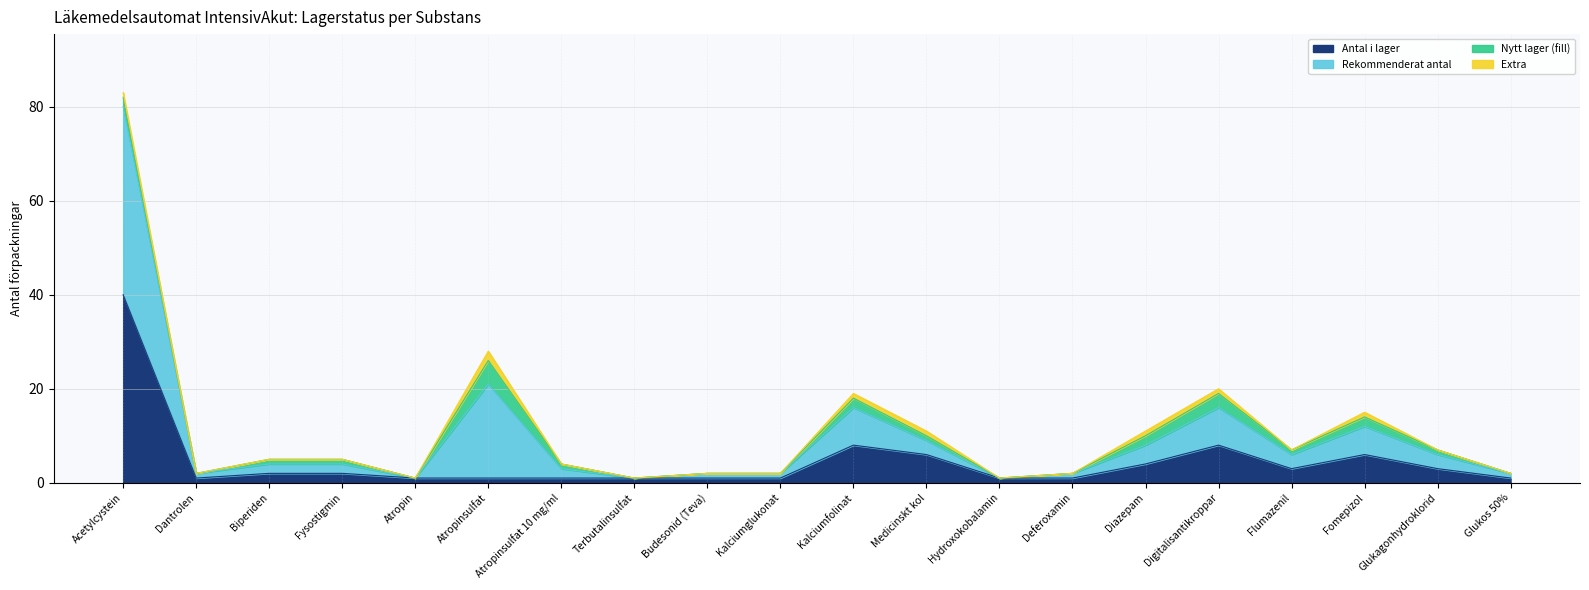

True or false: Rekommenderat antal has more than 1 points higher than both neighbors.

True